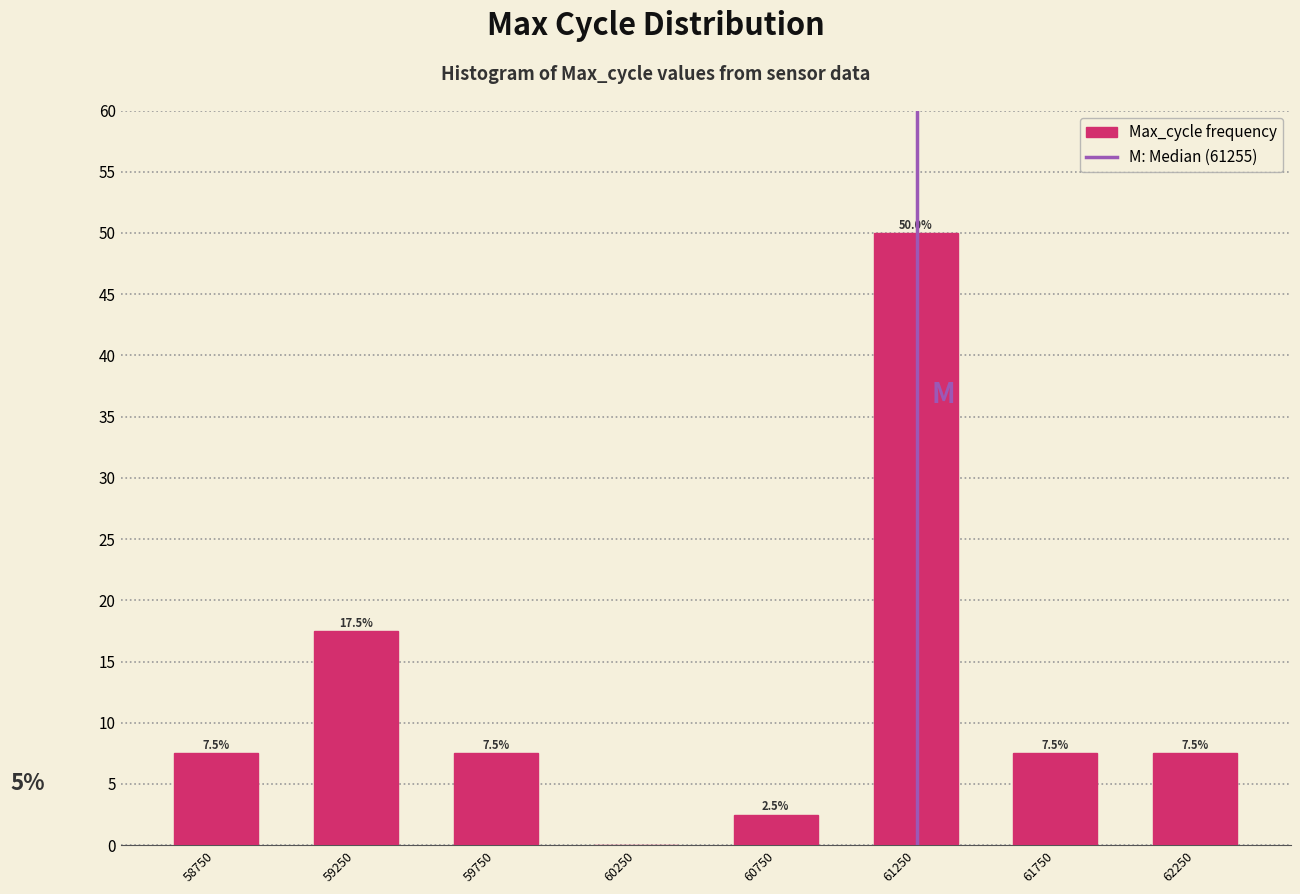

Which range on the x-axis has the tallest bar?

61000 to 61500